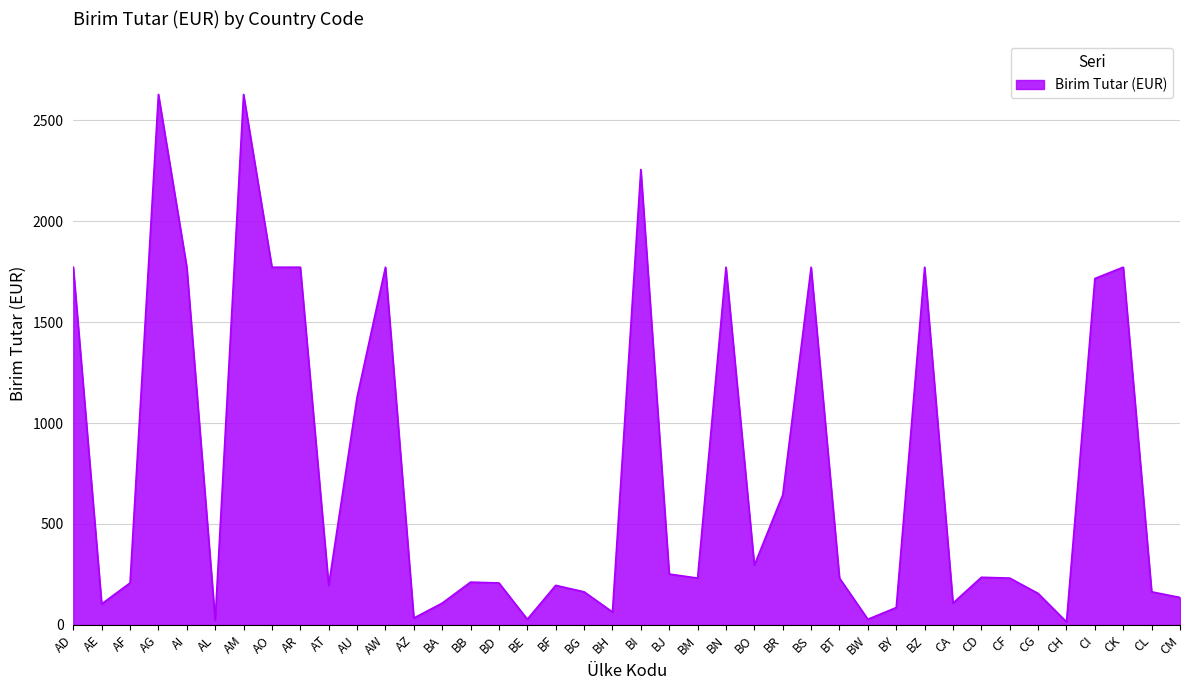

What is the greatest value displayed?

2628